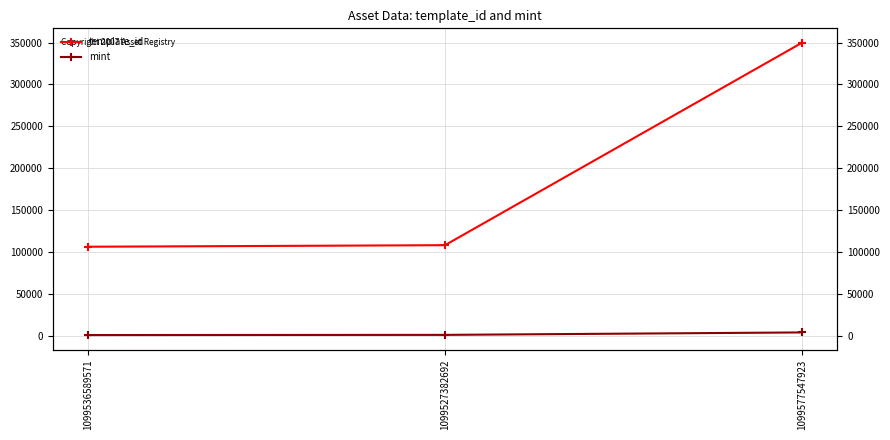

Rank the series by their average value, from highest to lowest.

template_id, mint